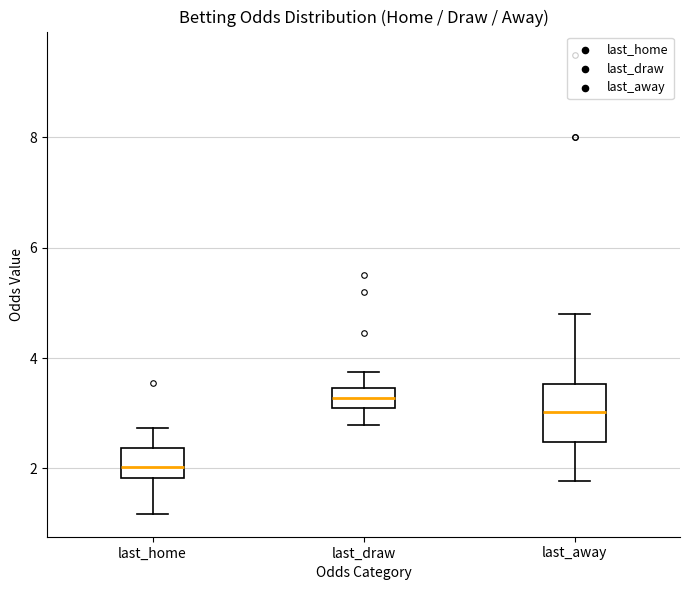

Which box is the tallest, from its lower edge to its upper edge?

last_away